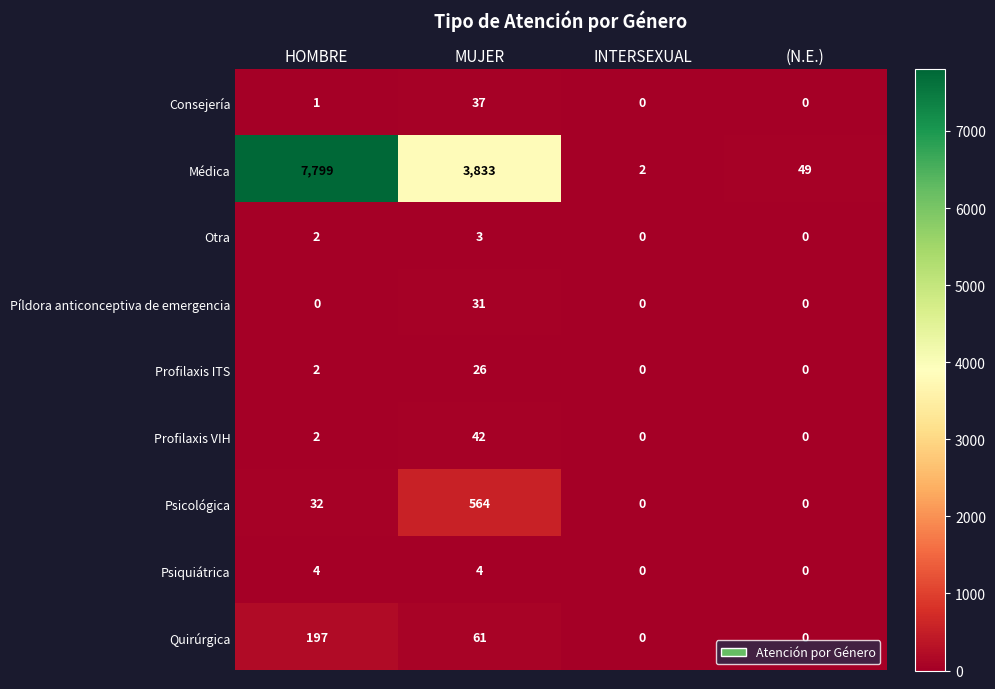

What is the difference between the maximum and minimum values in the Quirúrgica series?

197